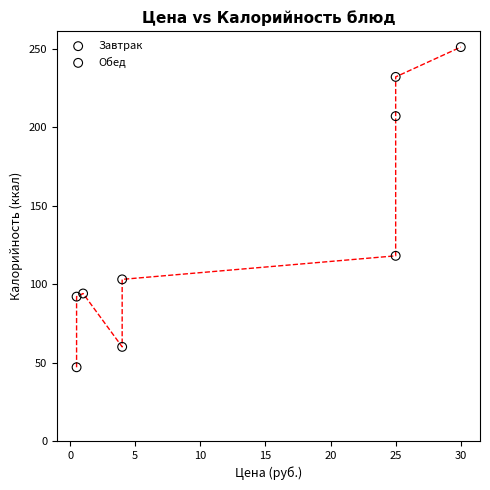

Which series contains the lowest Y value?

Обед